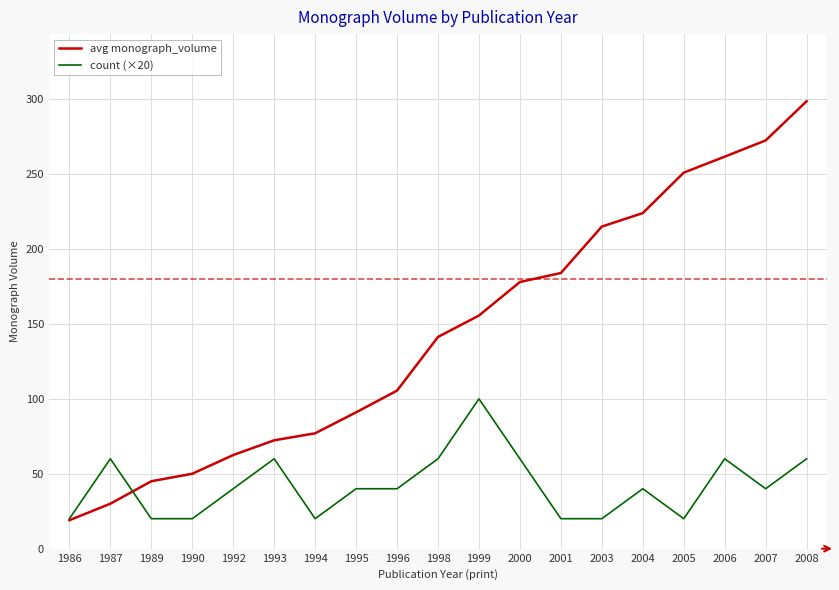

List the series in order of their peak value, lowest first.

count (×20), avg monograph_volume